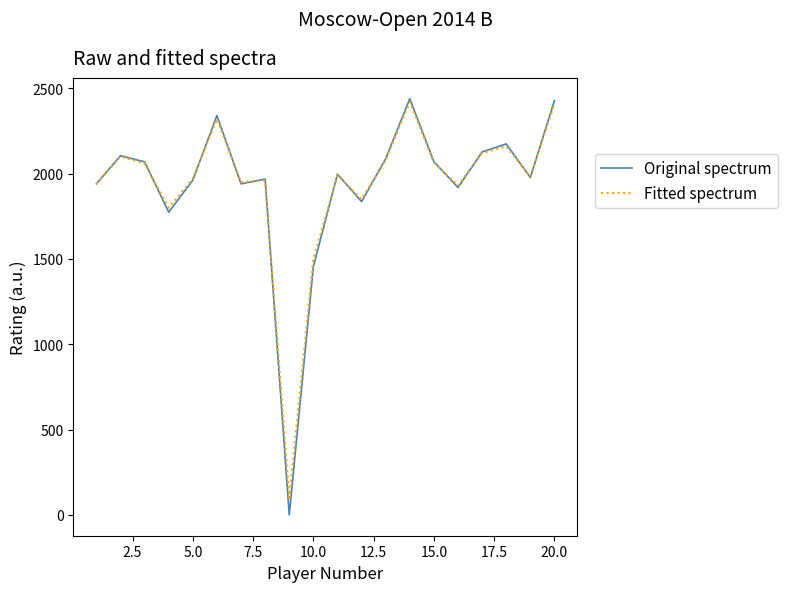

Which series has the widest spread of values?

Original spectrum